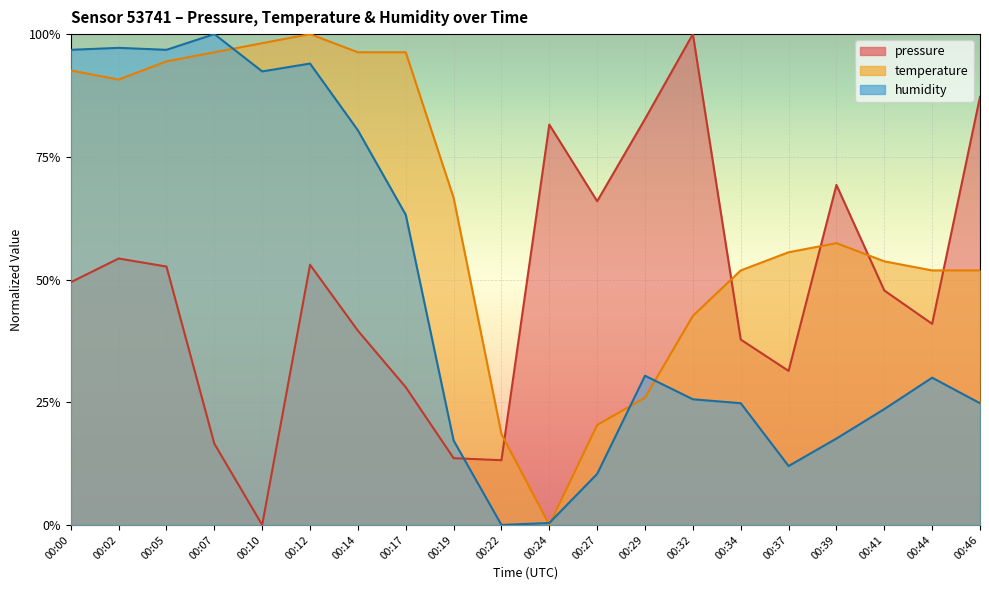

How many data points does each series have?

20